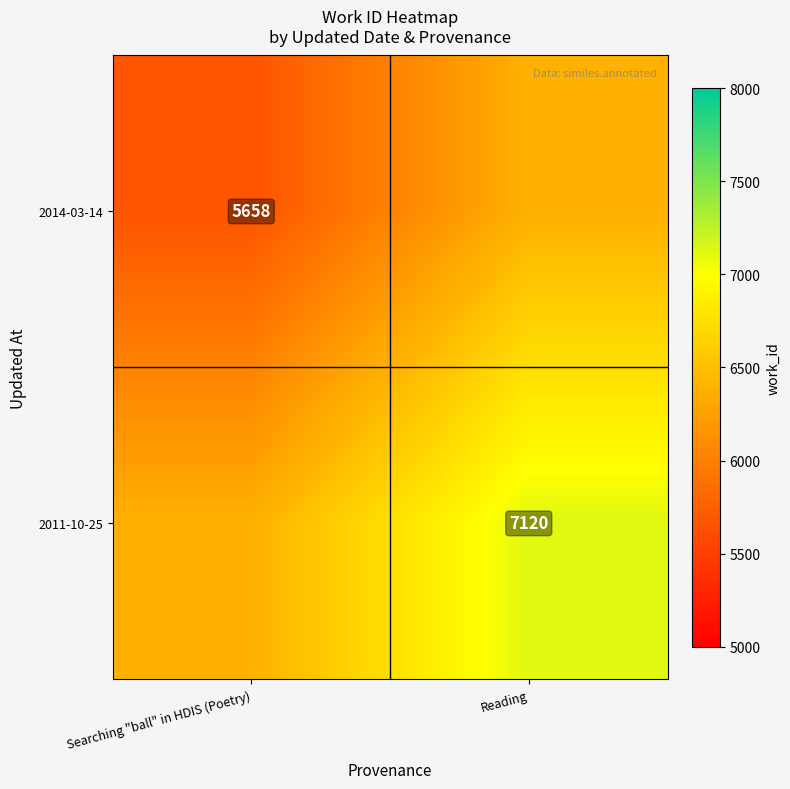

What is the smallest value displayed?

5658